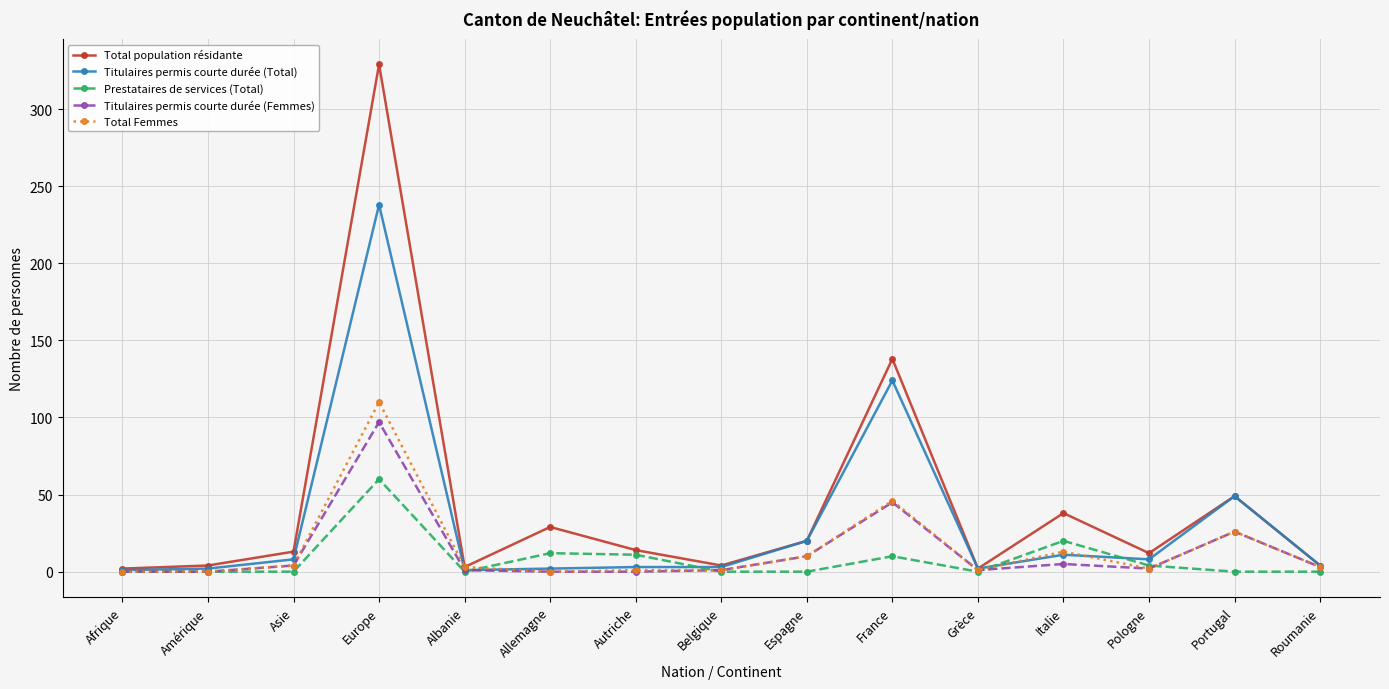

What is the maximum value for Titulaires permis courte durée (Femmes)?

97